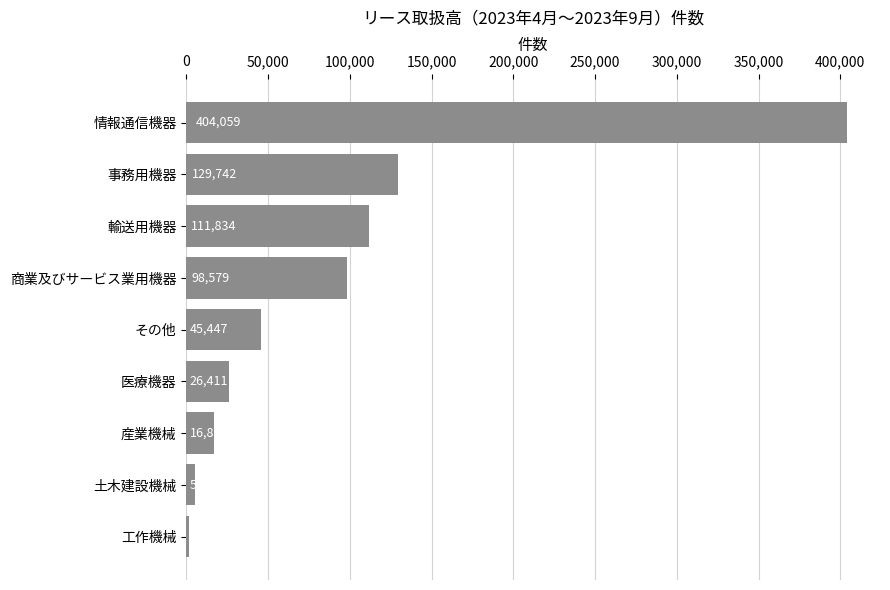

What is the difference between the maximum and minimum values?

402202